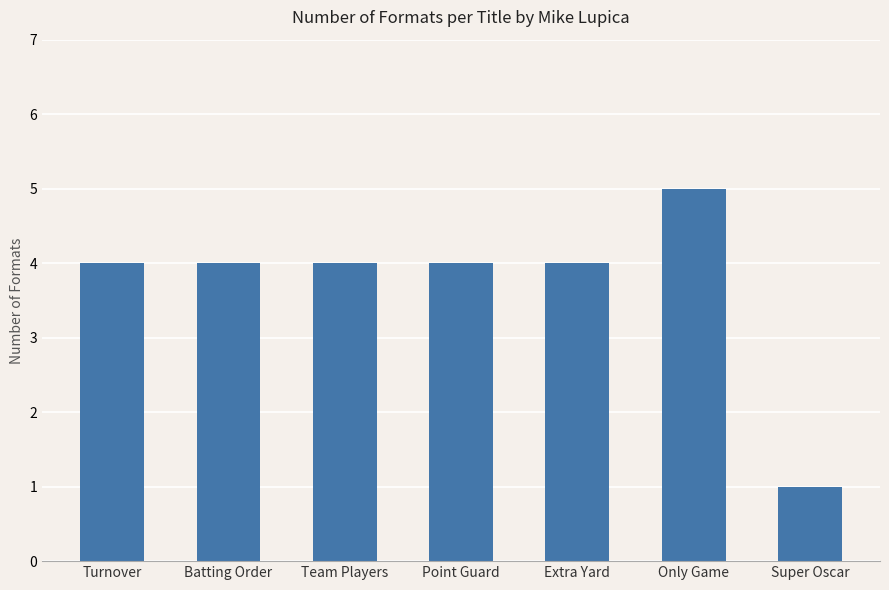

What is the difference between the values at Super Oscar and Point Guard?

3